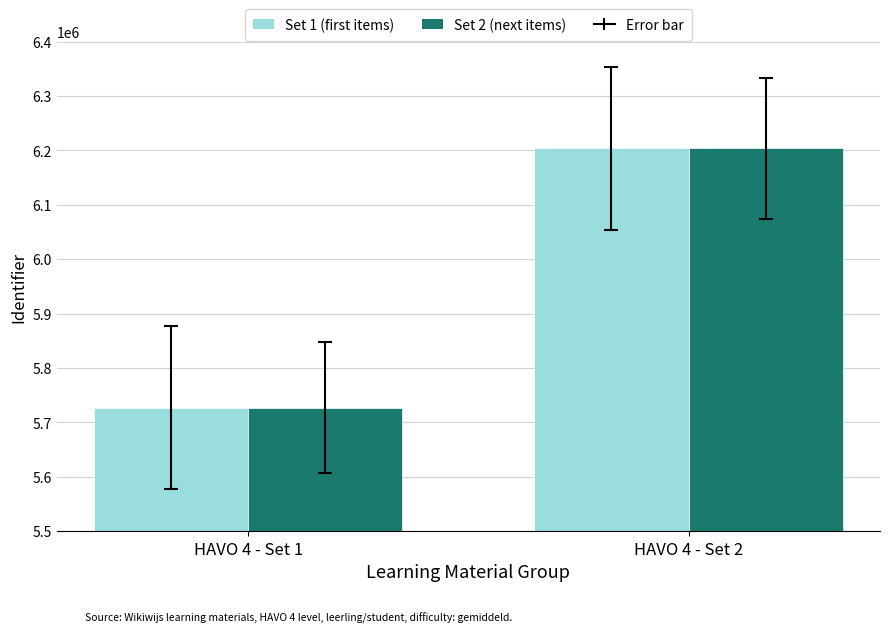

Does the chart contain any negative values?

No